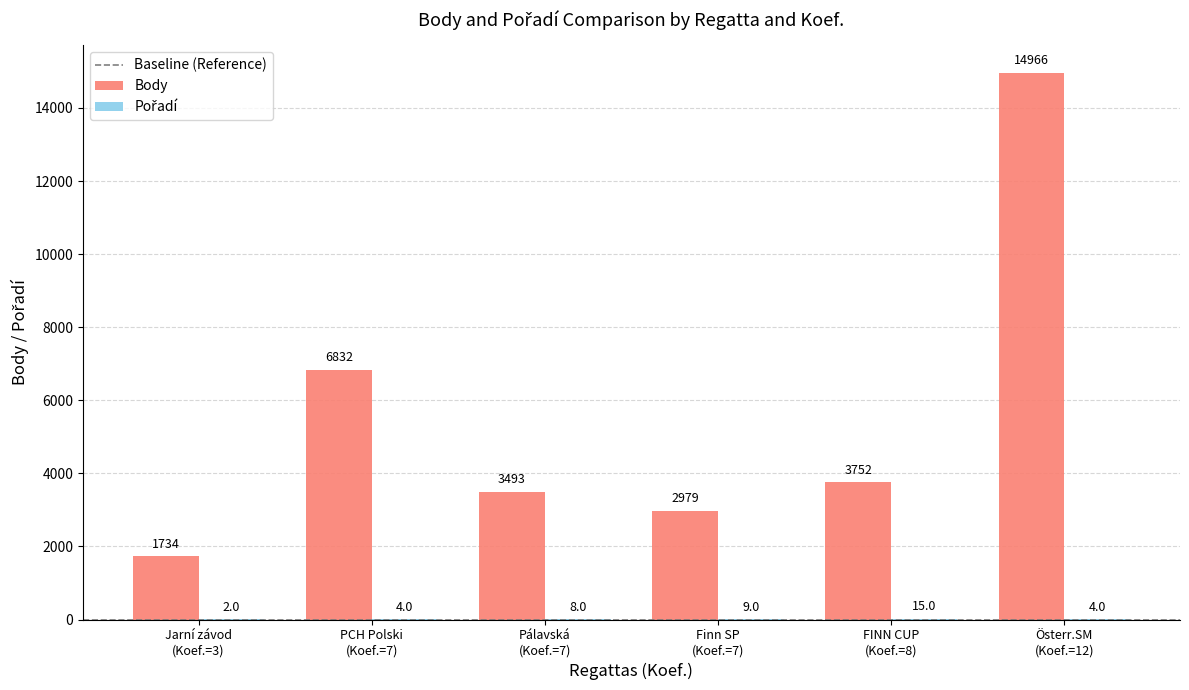

How many groups of bars are there?

6